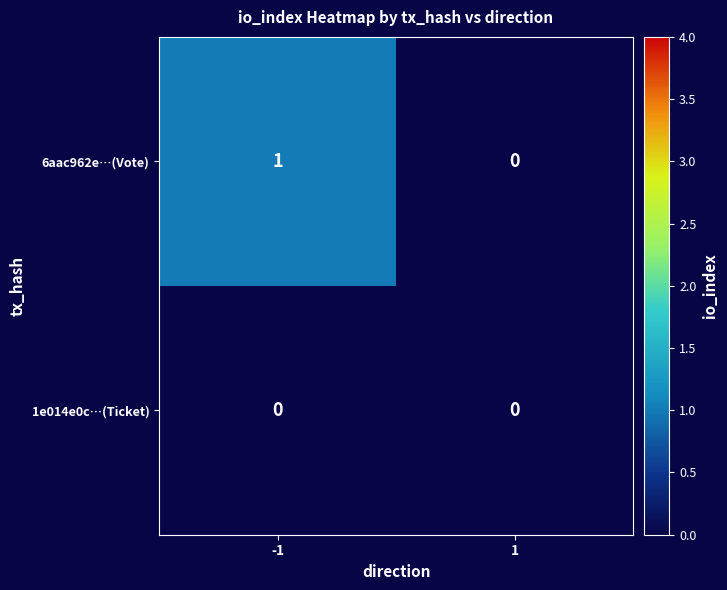

Which series has the largest total across all categories?

6aac962e…(Vote)